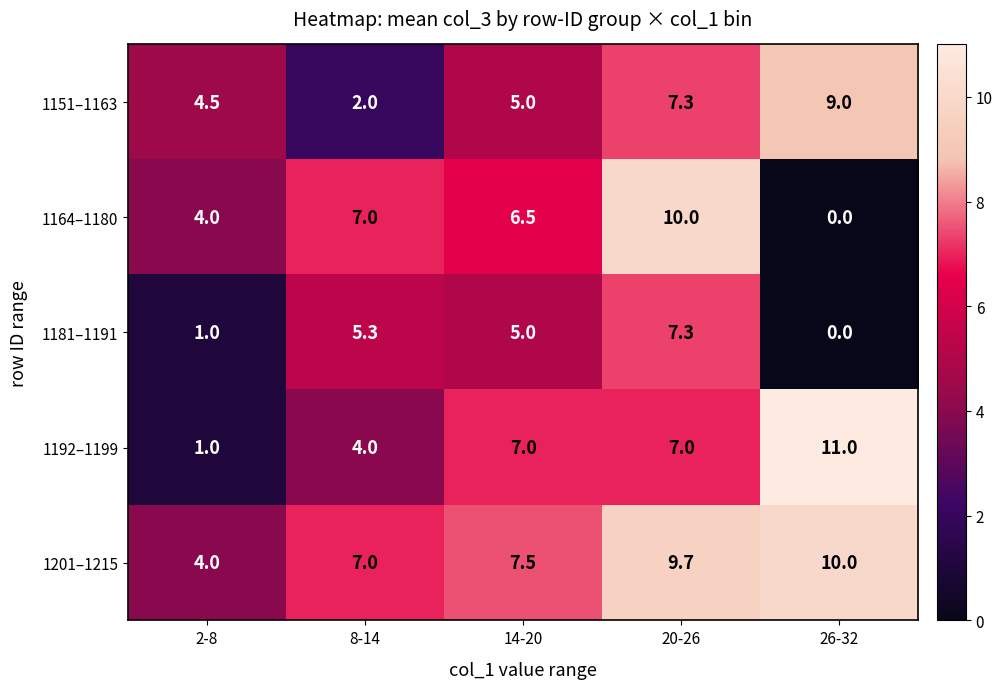

What is the sum of the 1192–1199 values at 2-8 and 14-20?

8.0